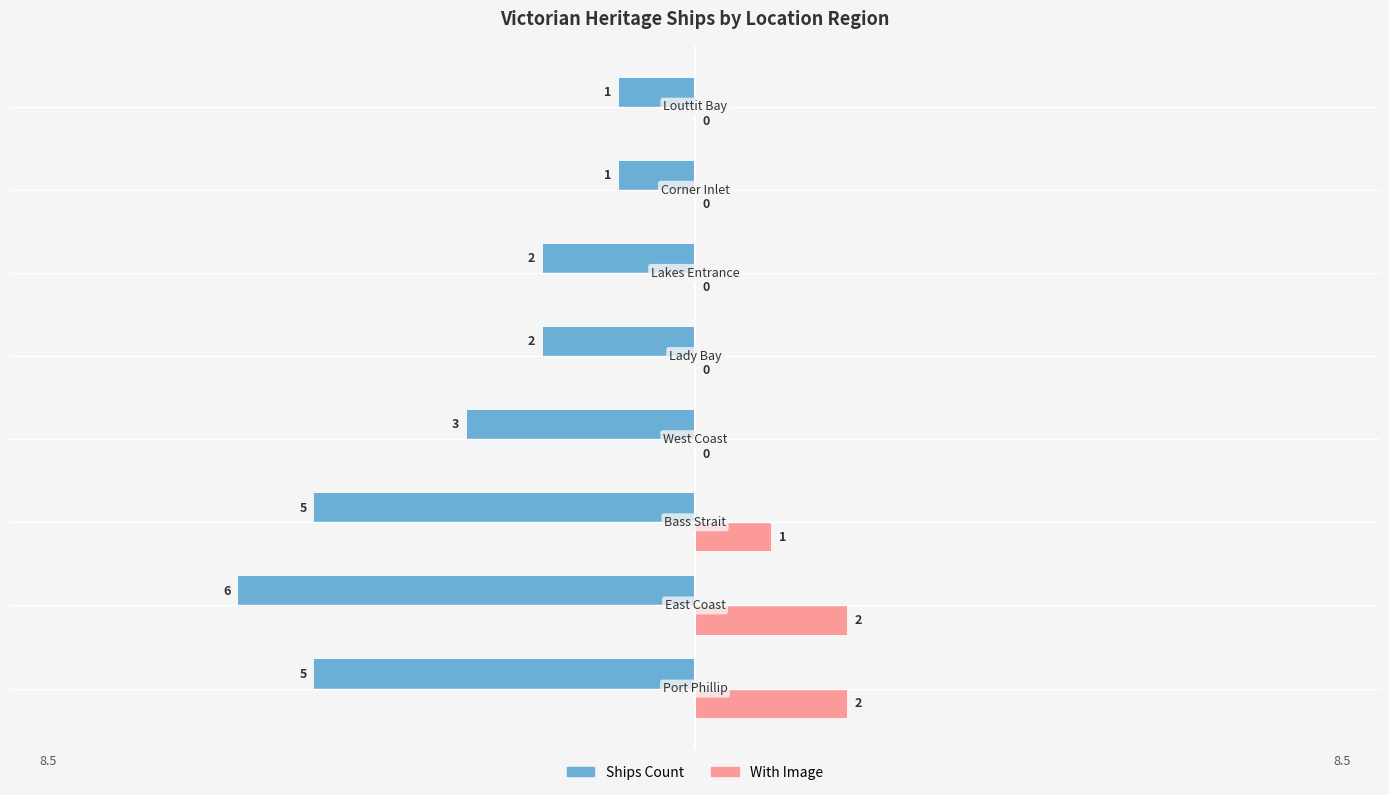

What is the sum of all Ships Count values?

-25